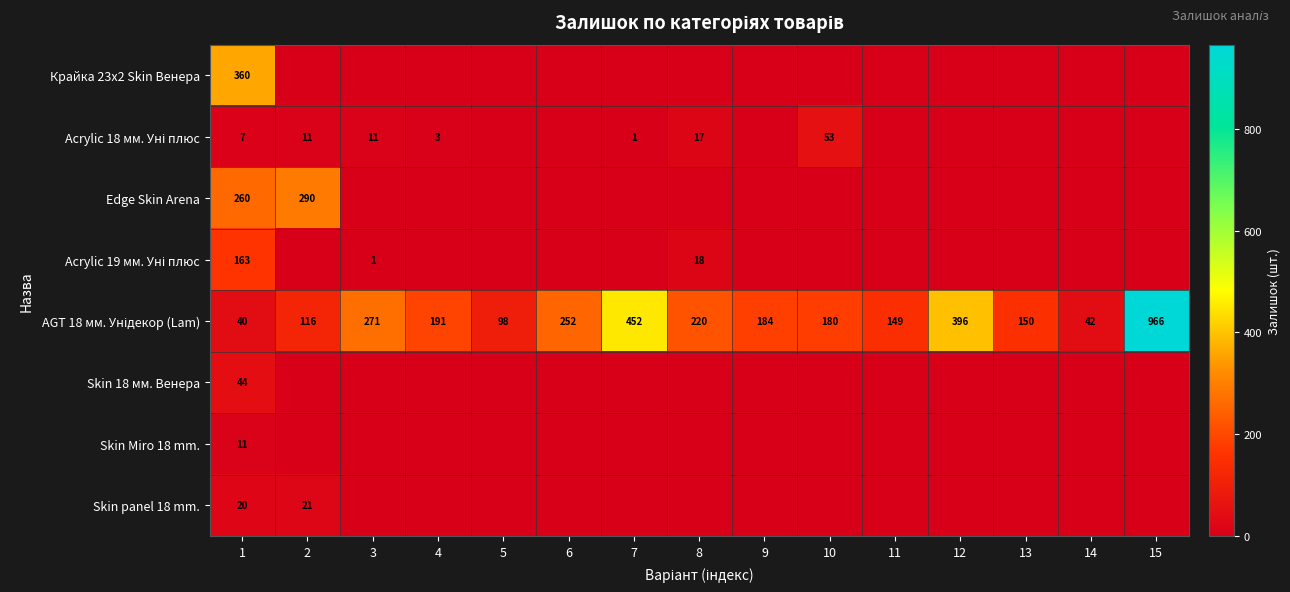

What is the difference between the maximum and minimum values in the Acrylic 18 мм. Уні плюс series?

53